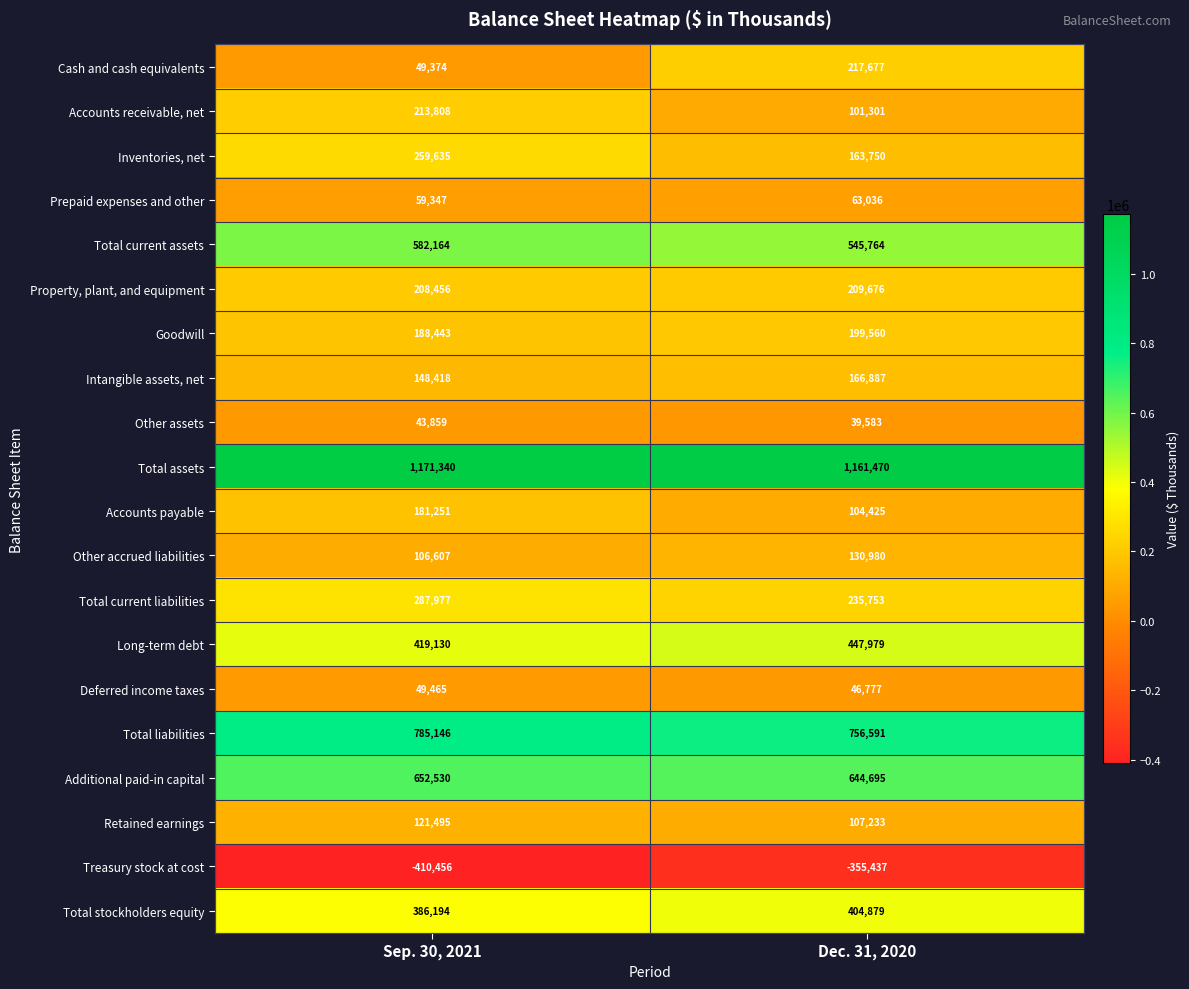

At which label does Total liabilities reach its peak?

Sep. 30, 2021